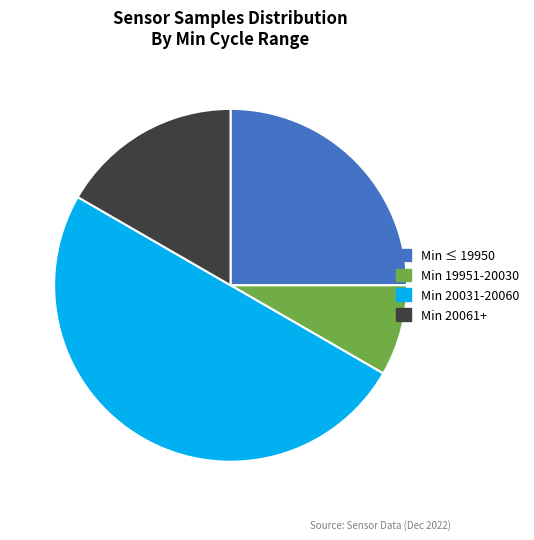

Is Min 20061+ the majority of the pie?

No